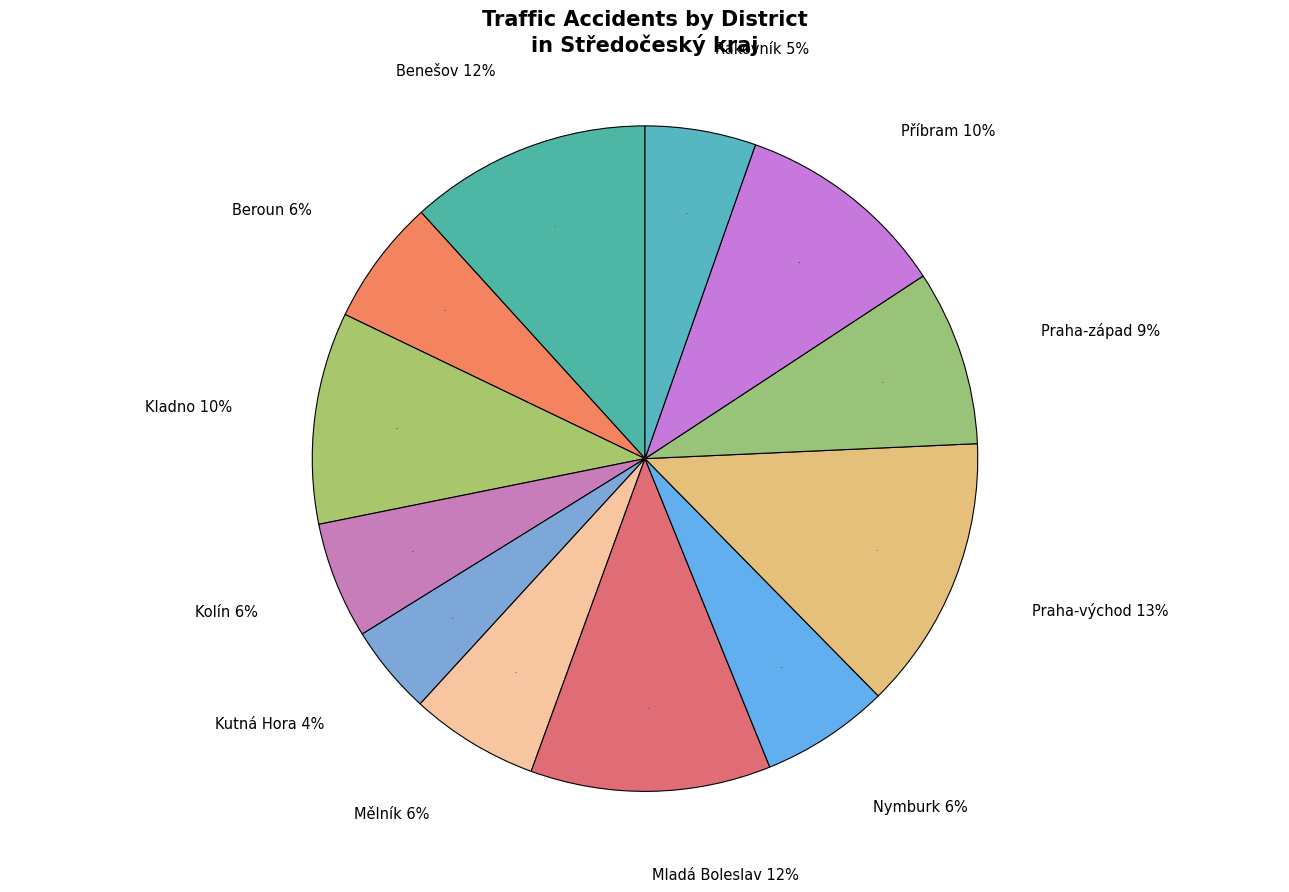

To the nearest percent, what percentage of the pie is Praha-východ?

13%